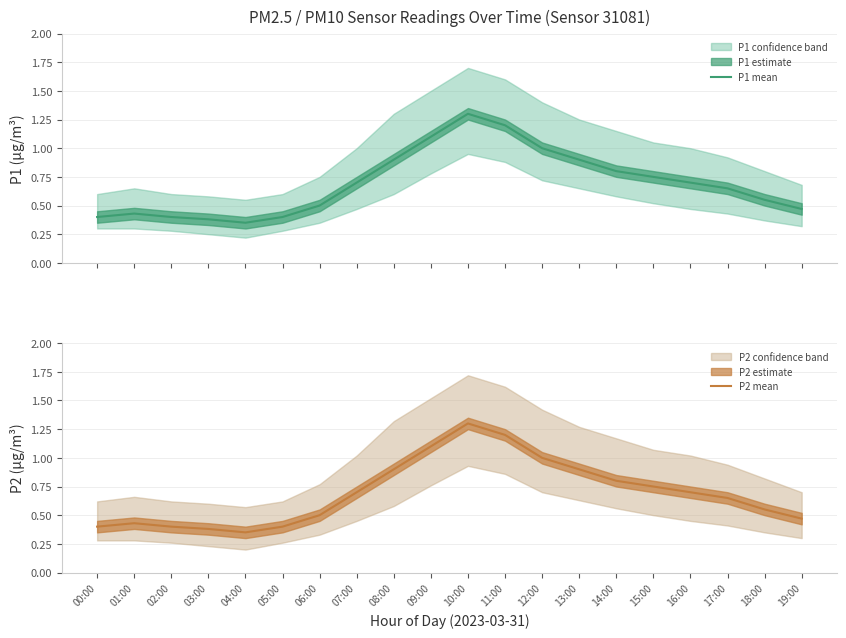

What is the highest value of the P2 mean series?

1.3